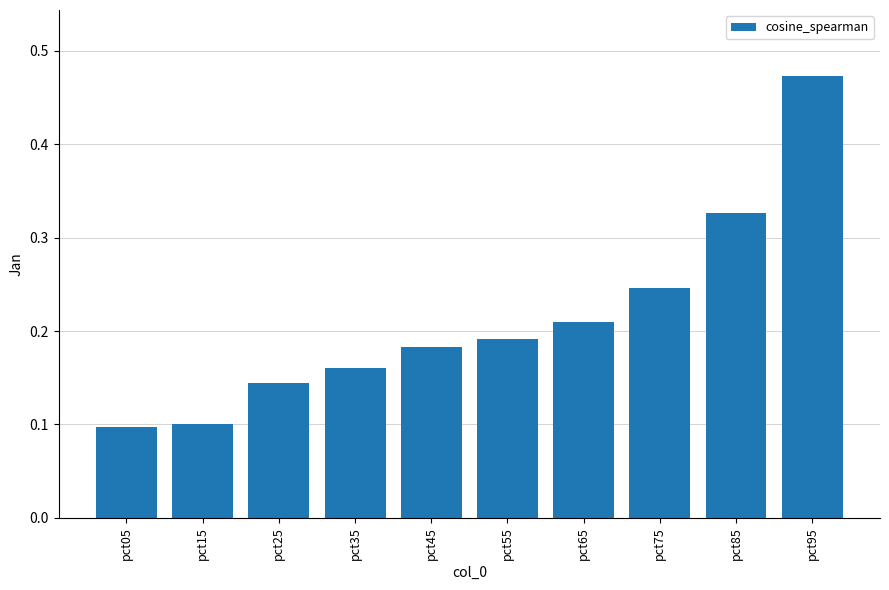

Which category has the highest value across all series?

pct95